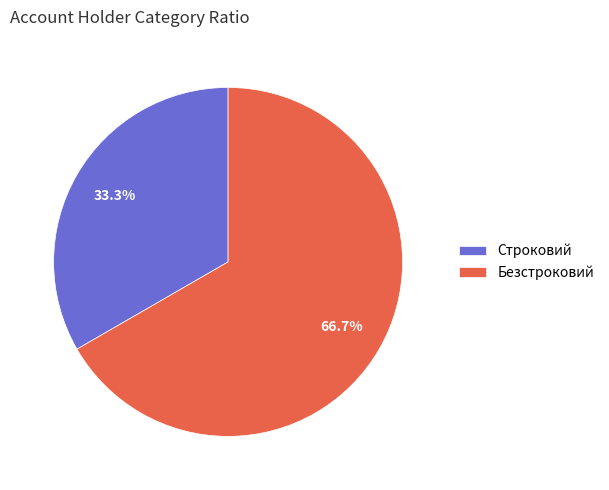

Is there any slice that represents more than half of the pie?

Yes